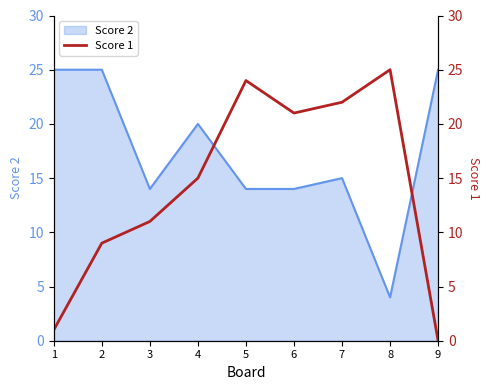

List the labels in order of value, smallest first.

9, 1, 2, 3, 4, 6, 7, 5, 8